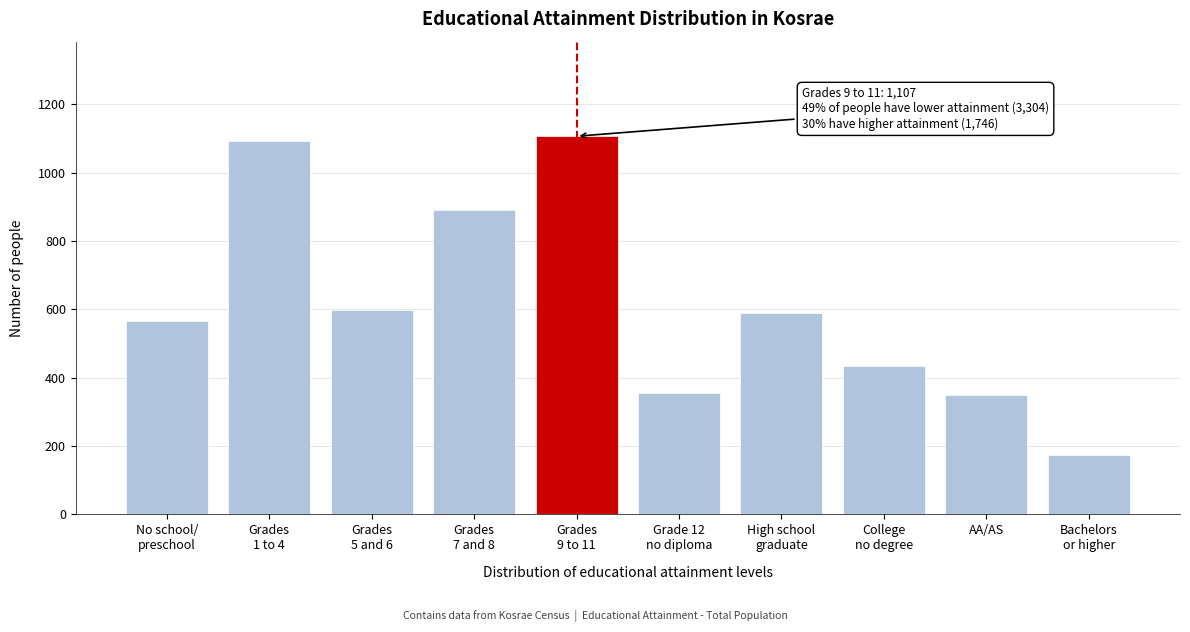

Reading left to right, extract all data points from this chart.

567	1092	598	891	1107	356	590	434	349	173